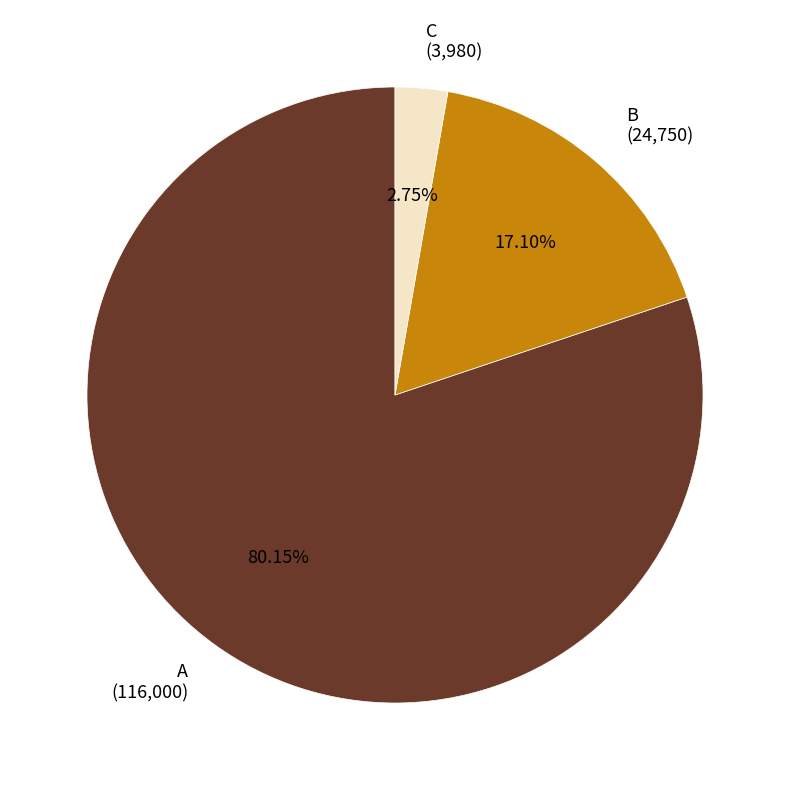

Is there any slice that represents more than half of the pie?

Yes